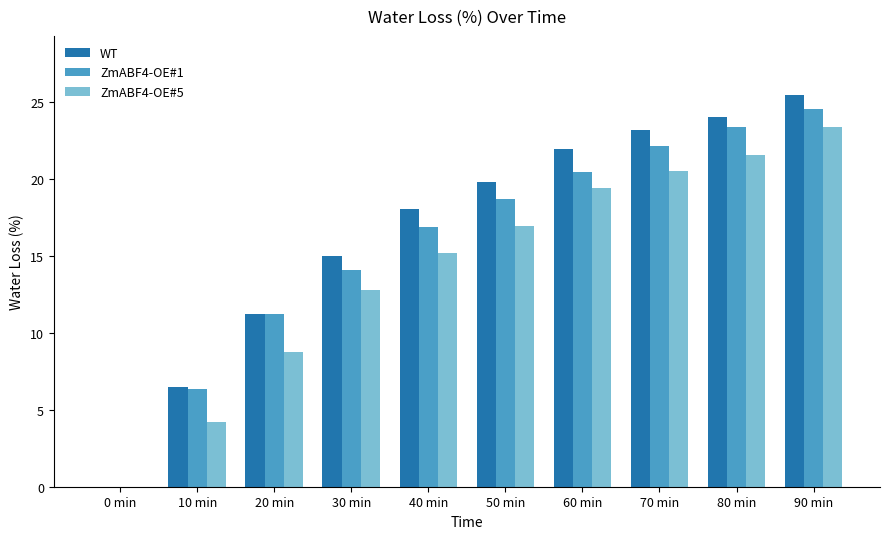

Is it true that WT equals 15.0 at 30 min?

True